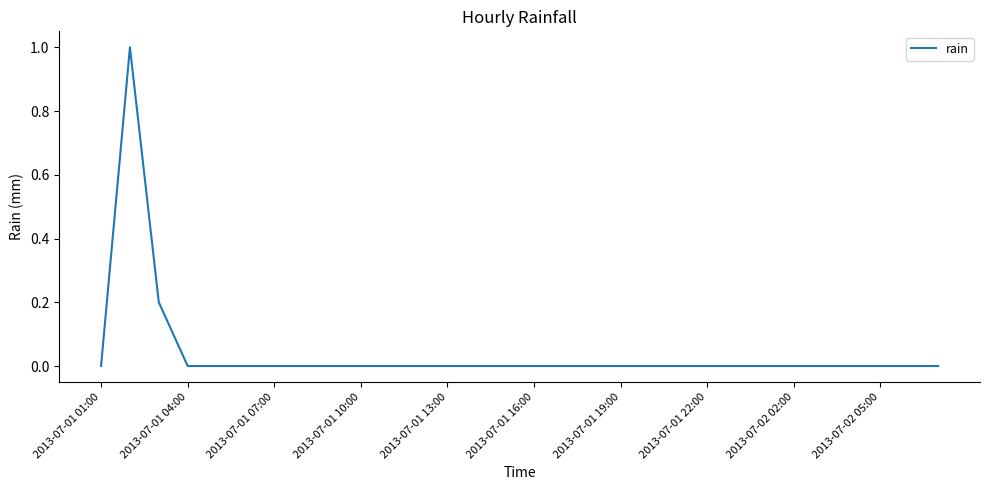

What is the difference between the maximum and minimum values?

1.0